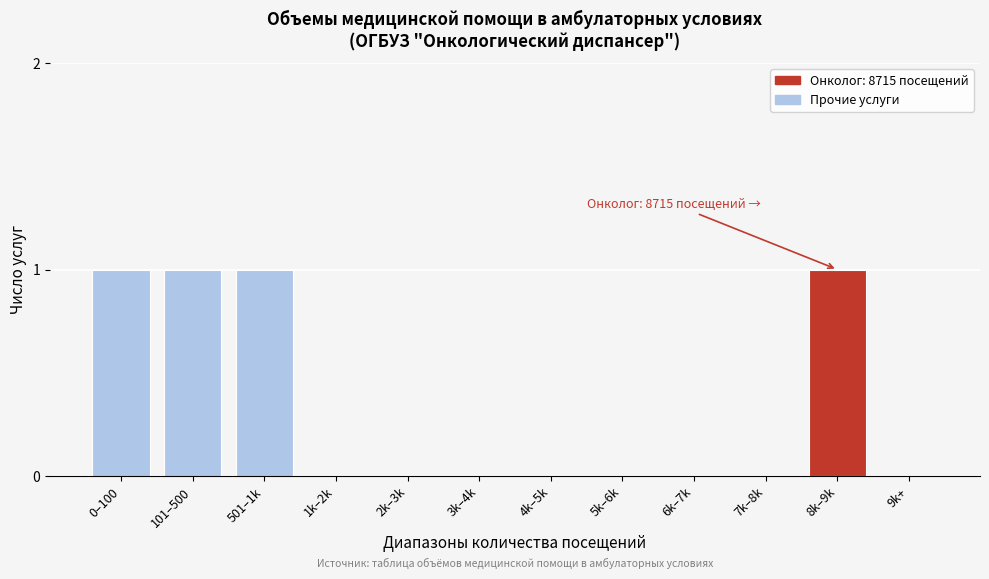

Reading right to left, transcribe all the data shown in this chart.

9k+=0	8k–9k=1	7k–8k=0	6k–7k=0	5k–6k=0	4k–5k=0	3k–4k=0	2k–3k=0	1k–2k=0	501–1k=1	101–500=1	0–100=1